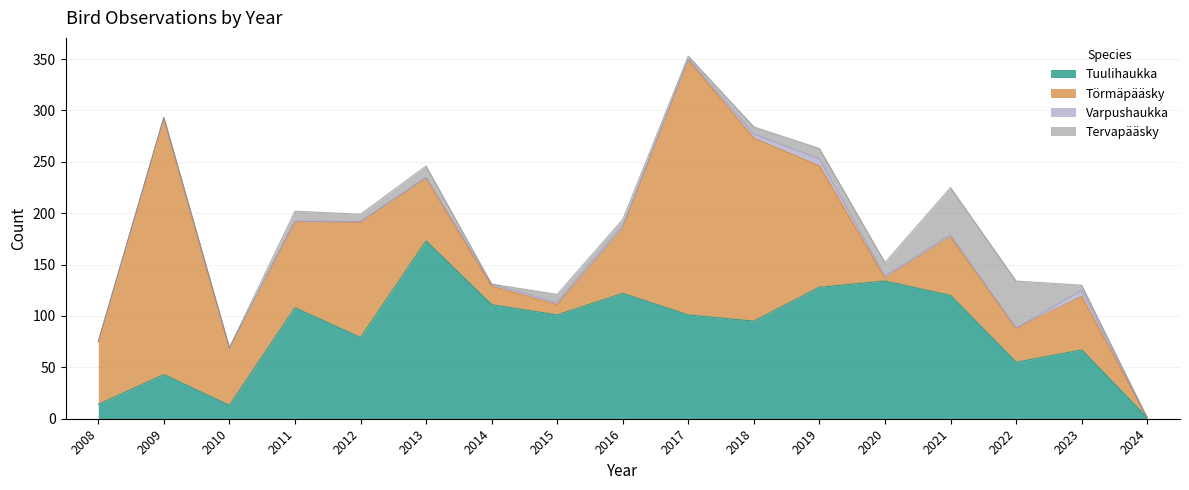

True or false: Tervapääsky and Tuulihaukka intersect in this chart.

False